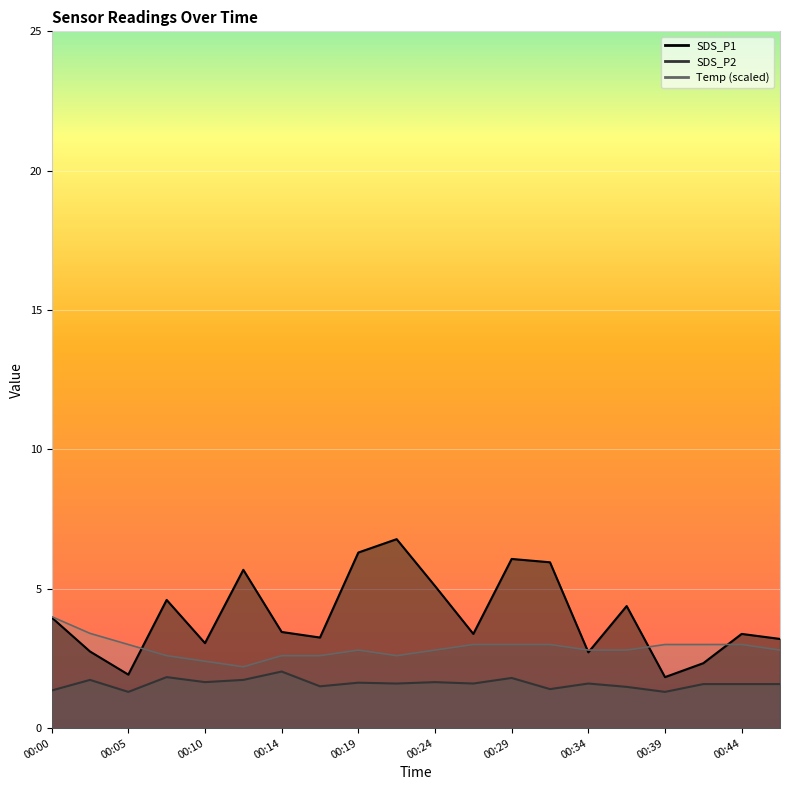

What is the difference between the second highest and second lowest values in the SDS_P2 series?

0.5